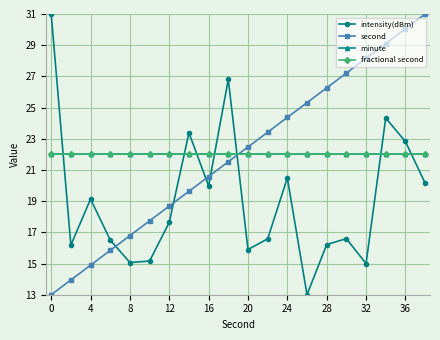

Count the number of categories in the chart.

20